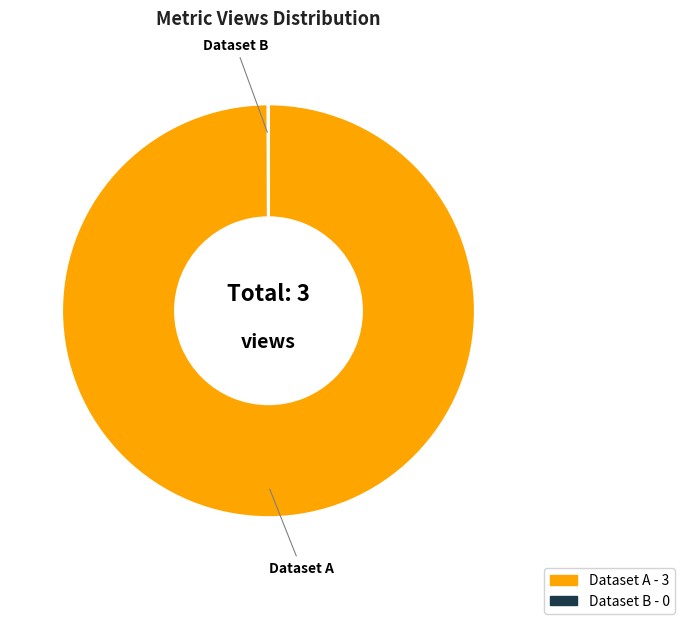

Is there a majority slice in this chart?

Yes